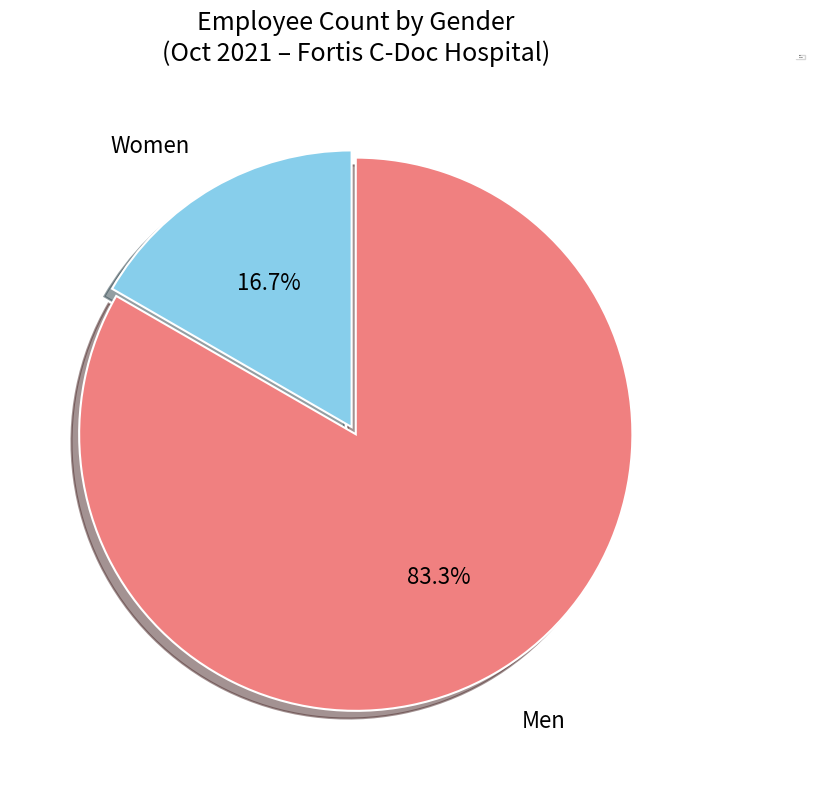

Does any single category account for the majority?

Yes